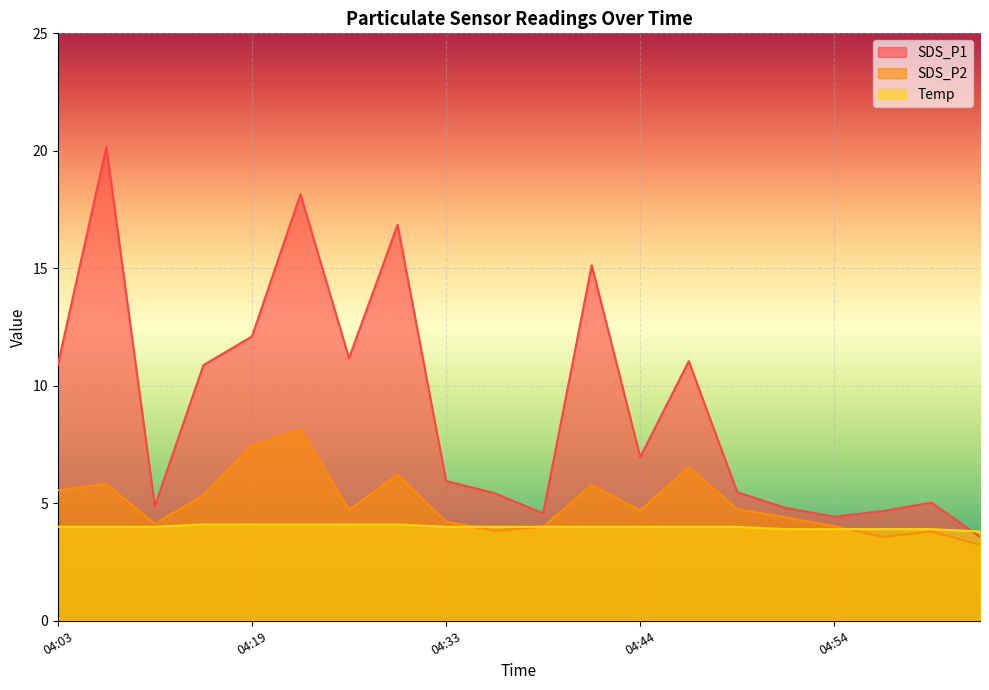

Reading right to left, list all the values displayed in this chart.

SDS_P1: 05:01=3.6	04:59=5.0	04:56=4.7	04:54=4.4	04:52=4.8	04:49=5.5	04:47=11.1	04:44=7.0	04:41=15.1	04:39=4.6	04:36=5.4	04:33=6.0	04:31=16.9	04:28=11.2	04:22=18.1	04:19=12.1	04:17=10.9	04:14=4.9	04:06=20.2	04:03=10.9
SDS_P2: 05:01=3.2	04:59=3.8	04:56=3.6	04:54=4.0	04:52=4.4	04:49=4.8	04:47=6.5	04:44=4.7	04:41=5.8	04:39=4.0	04:36=3.8	04:33=4.2	04:31=6.2	04:28=4.7	04:22=8.2	04:19=7.5	04:17=5.3	04:14=4.1	04:06=5.8	04:03=5.5
Temp: 05:01=3.8	04:59=3.9	04:56=3.9	04:54=3.9	04:52=3.9	04:49=4.0	04:47=4.0	04:44=4.0	04:41=4.0	04:39=4.0	04:36=4.0	04:33=4.0	04:31=4.1	04:28=4.1	04:22=4.1	04:19=4.1	04:17=4.1	04:14=4.0	04:06=4.0	04:03=4.0